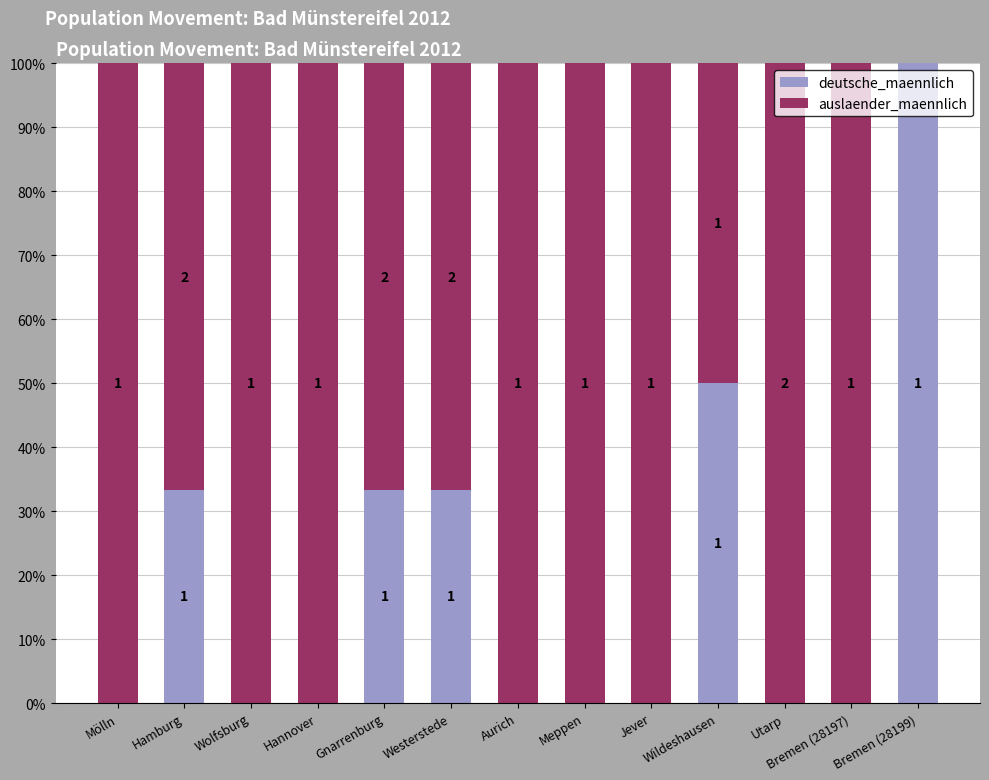

At which label does deutsche_maennlich reach its minimum?

Mölln